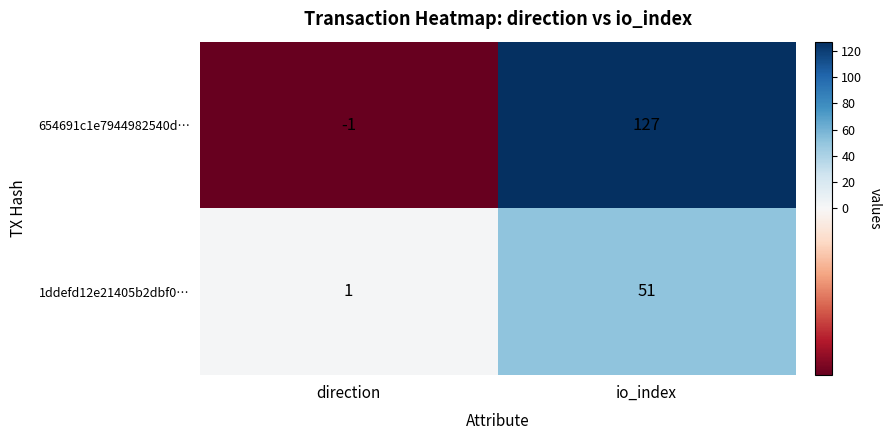

At direction, list the series in order from smallest to largest.

654691c1e7944982540d…, 1ddefd12e21405b2dbf0…